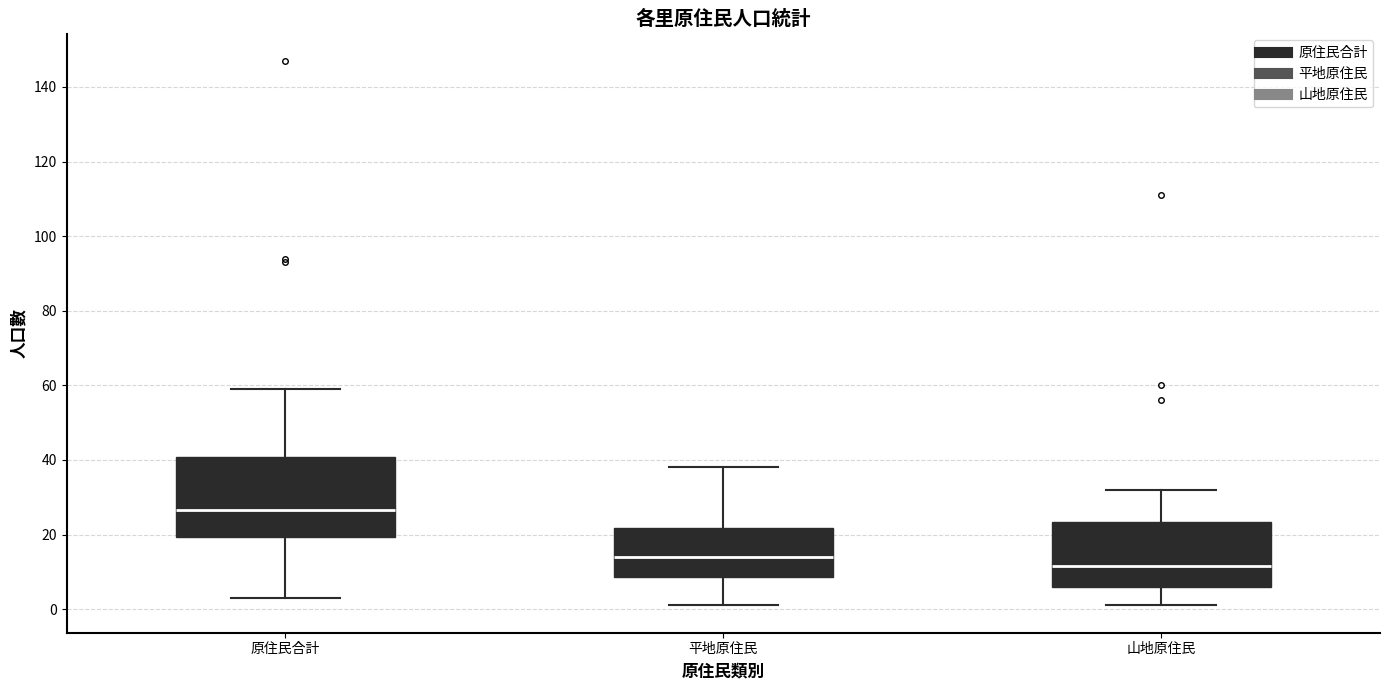

Reading left to right, read every box against the y-axis: the position of its median line, the range the box covers, and the ends of its whiskers. The values are not printed on the chart, so give them approximately, as read against the axis.

原住民合計: median 26, box 20 to 40, whiskers 4 to 60
平地原住民: median 14, box 8 to 22, whiskers 2 to 38
山地原住民: median 12, box 6 to 24, whiskers 2 to 32